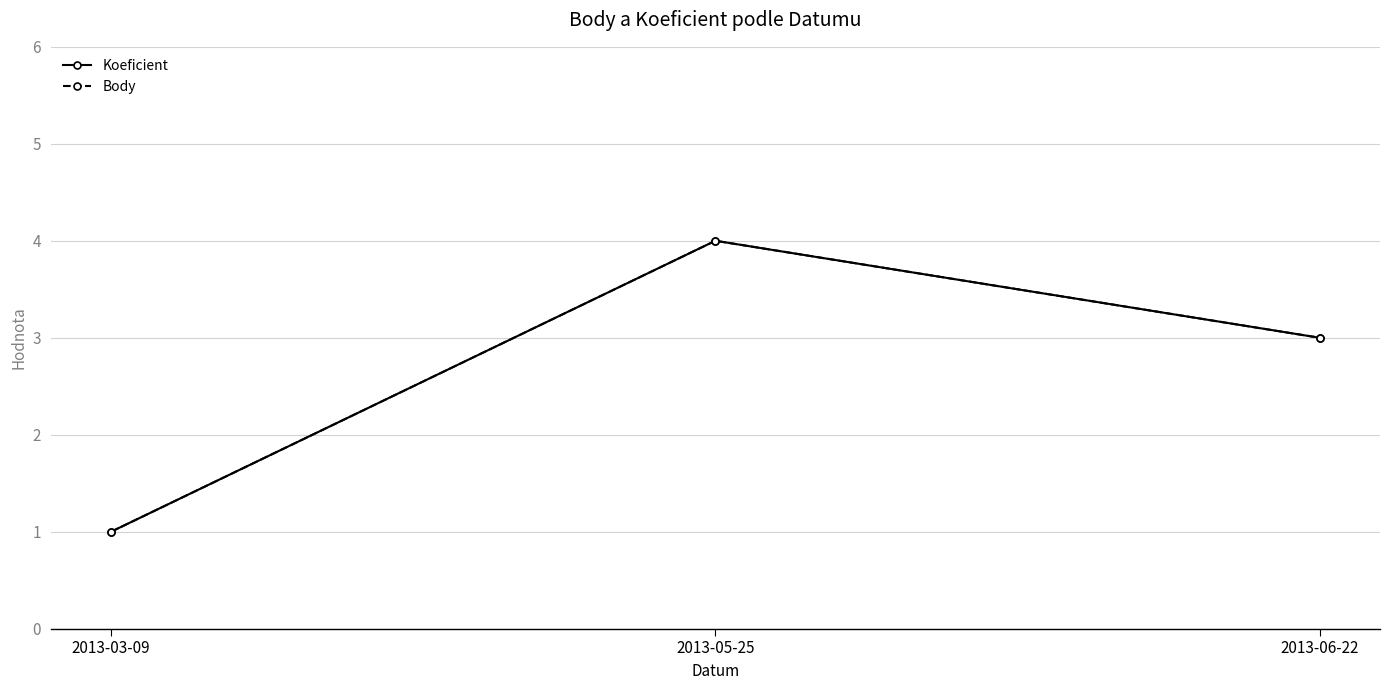

Rank the series at 2013-03-09 from highest to lowest value.

Koeficient, Body